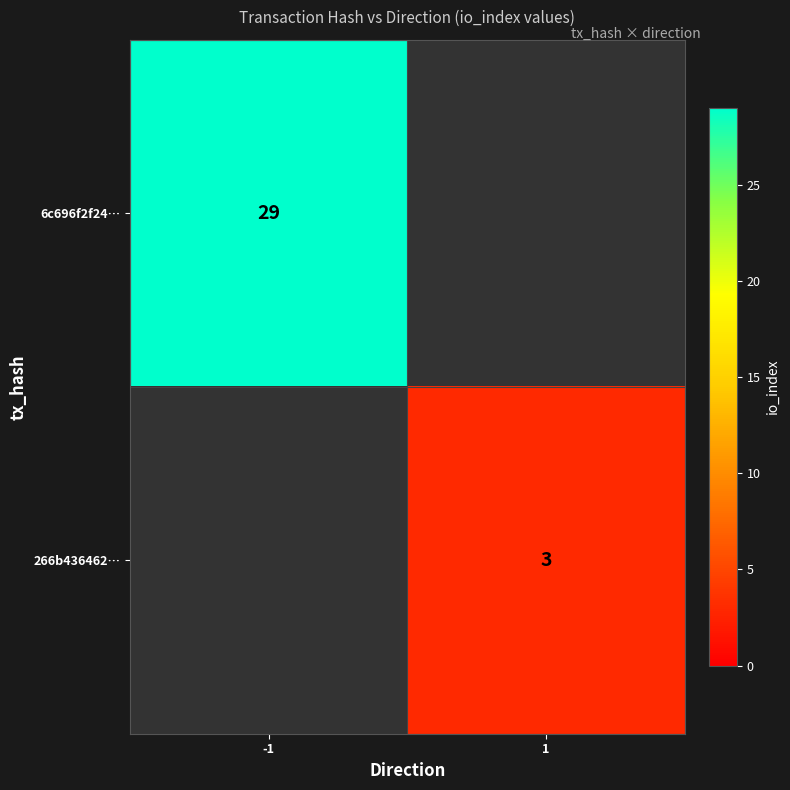

The 266b436462… series shows 3 at 1. True or false?

True